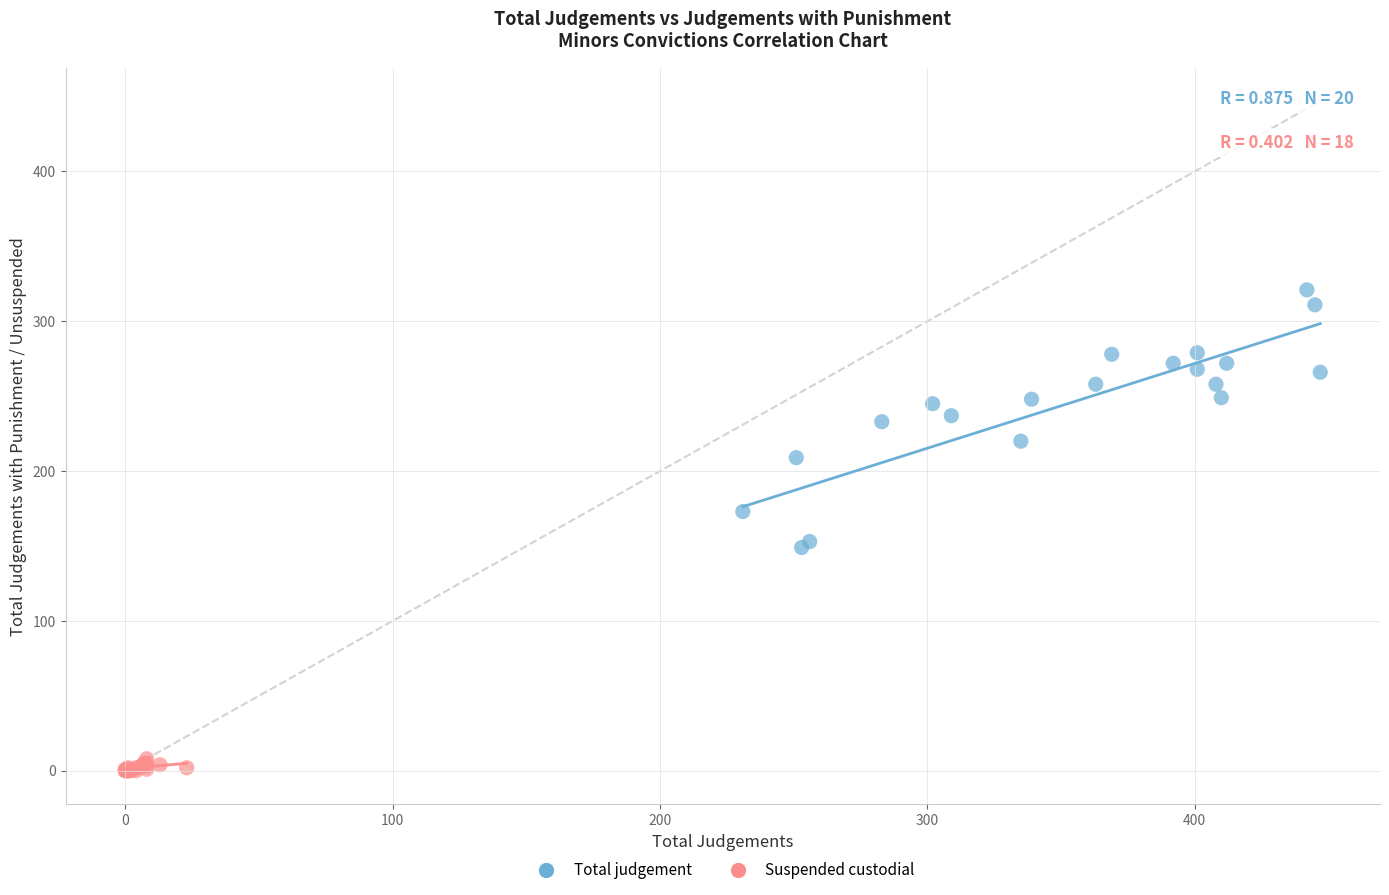

What are all the series names shown in the legend?

Total judgement, Suspended custodial